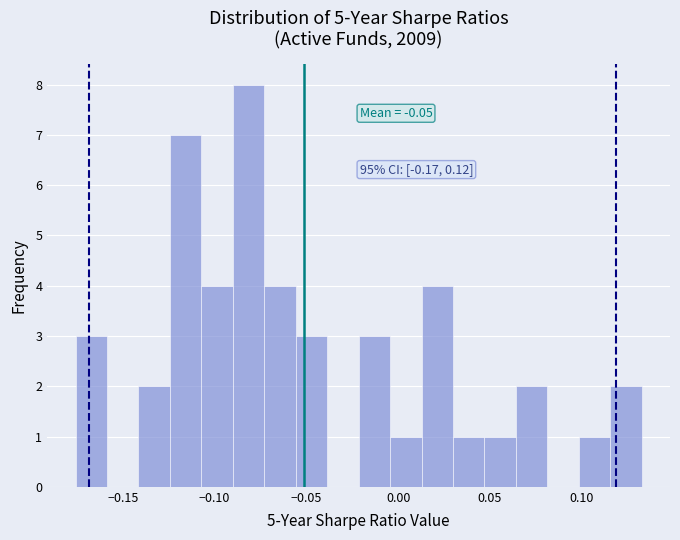

Read against the x-axis, roughly where is the centre of the tallest bar?

-0.080